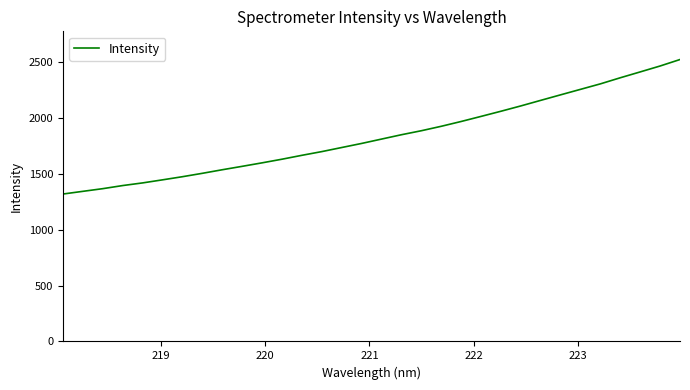

What is the difference between the maximum and minimum values?

1205.1